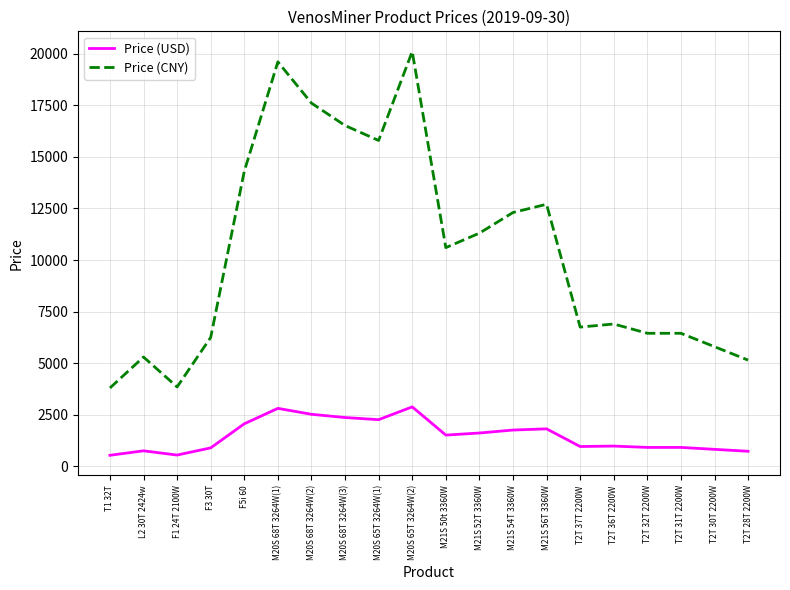

What is the difference between the highest and lowest values at M20S 65T 3264W(2)?

17215.1